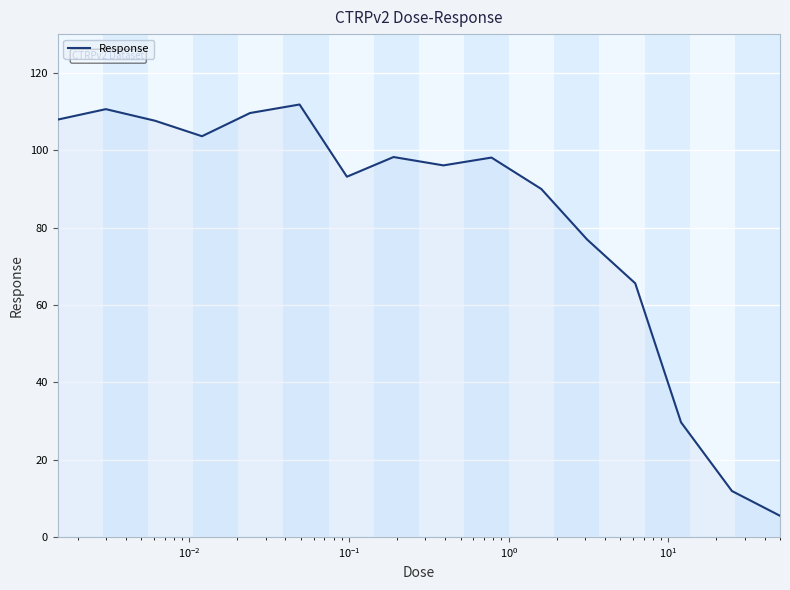

What is the minimum value shown in the chart?

5.5